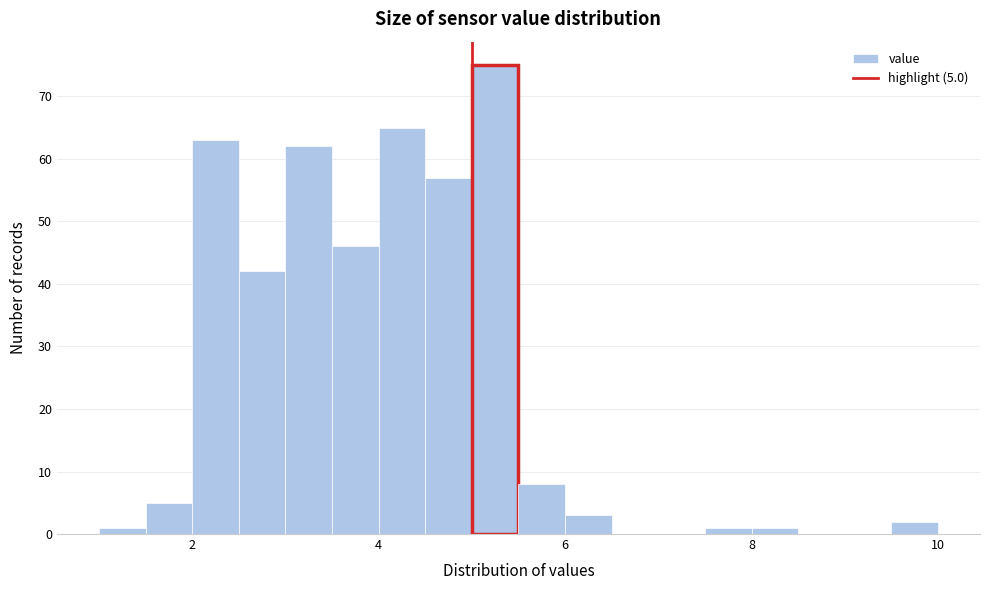

Read against the x-axis, roughly where is the centre of the tallest bar?

5.2